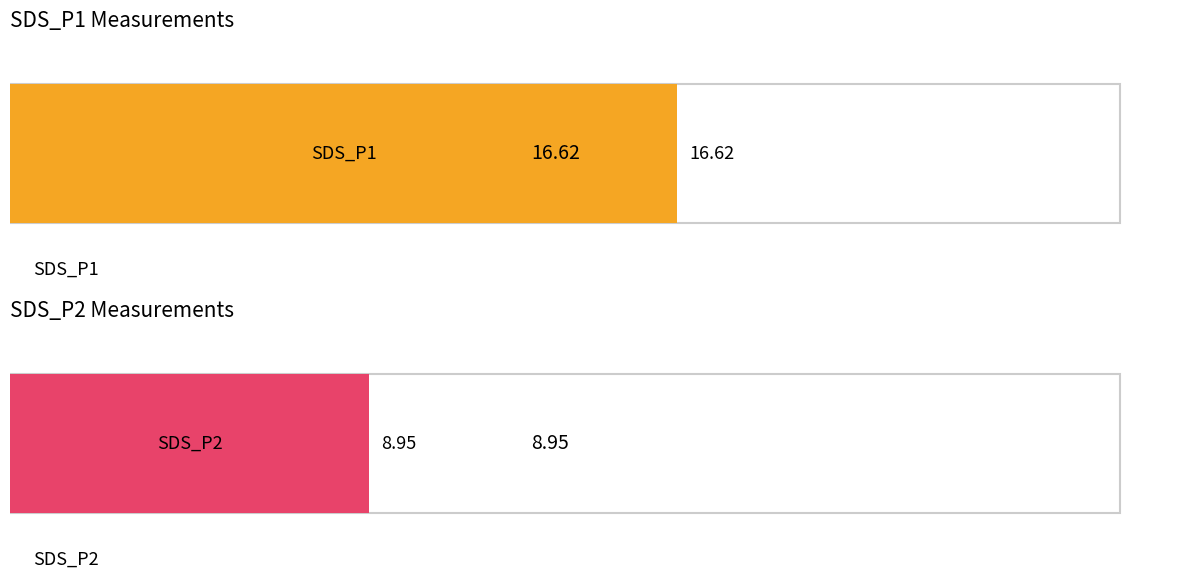

Is it true that SDS_P1 equals 21.1 at 01:18?

False